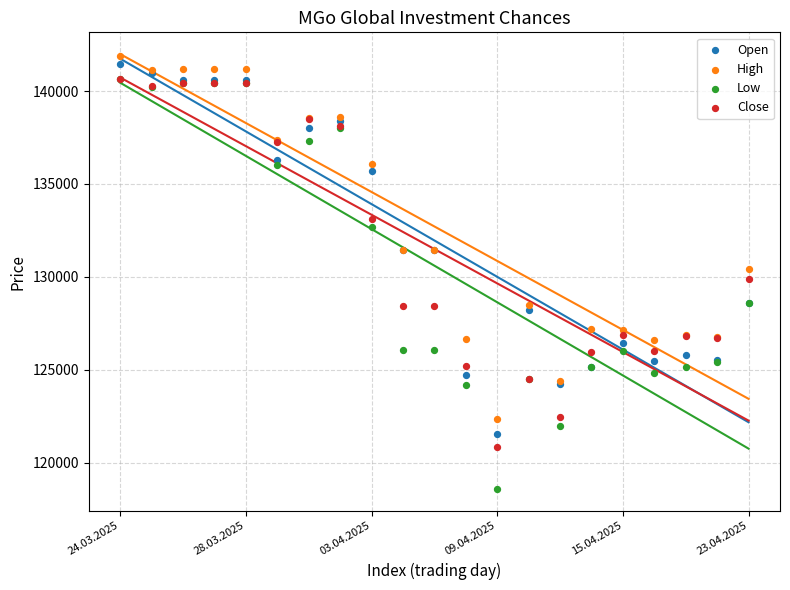

What are all the series names shown in the legend?

Open, High, Low, Close